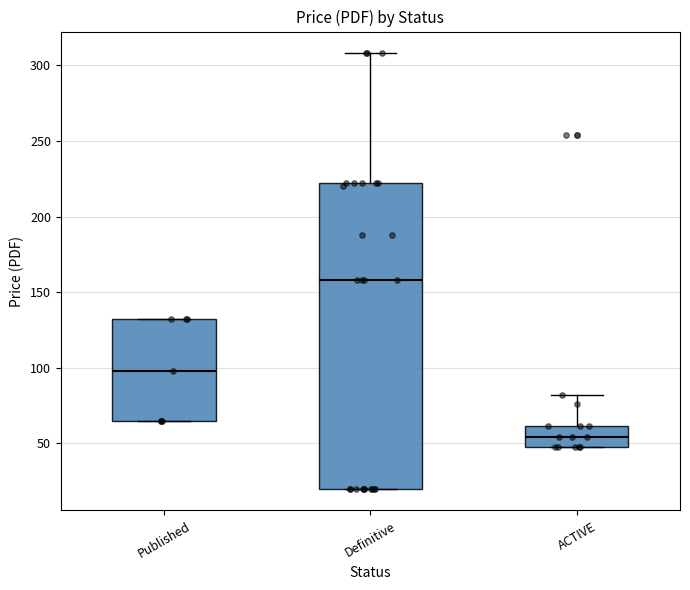

Reading left to right, read every box against the y-axis: the position of its median line, the range the box covers, and the ends of its whiskers. The values are not printed on the chart, so give them approximately, as read against the axis.

Published: median 100, box 65 to 130, whiskers 65 to 130
Definitive: median 160, box 20 to 220, whiskers 20 to 310
ACTIVE: median 55, box 45 to 60, whiskers 45 to 80